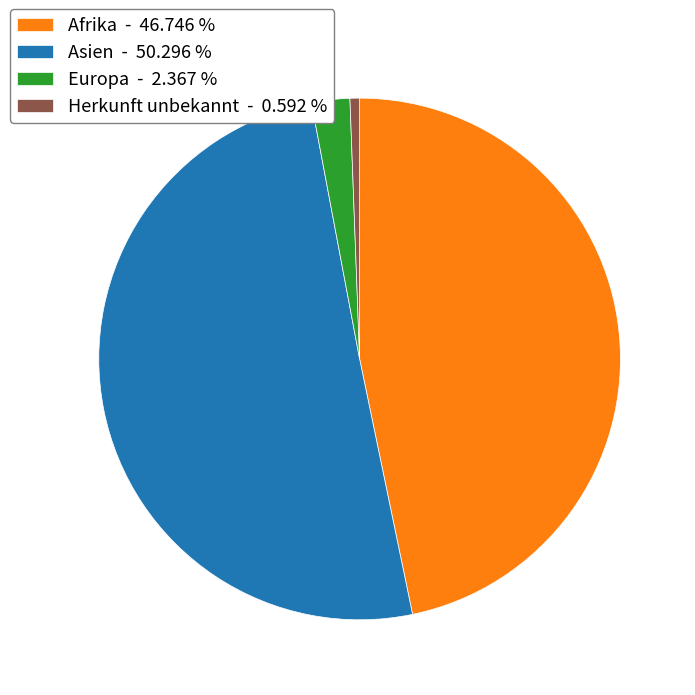

Between Herkunft unbekannt - 0.592 % and Afrika - 46.746 %, which is larger?

Afrika - 46.746 %